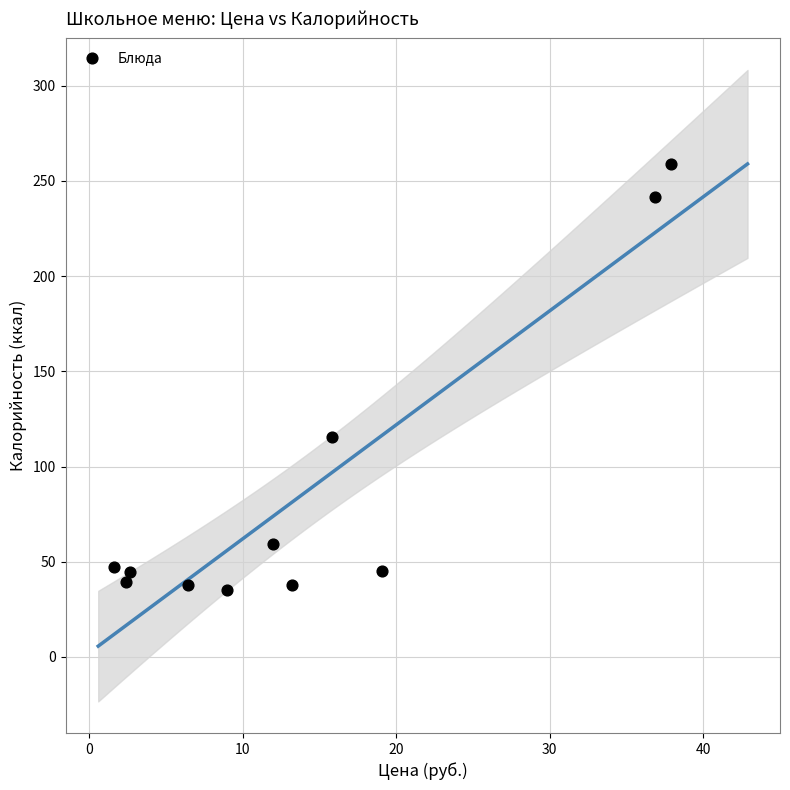

What is the average X value?

14.3